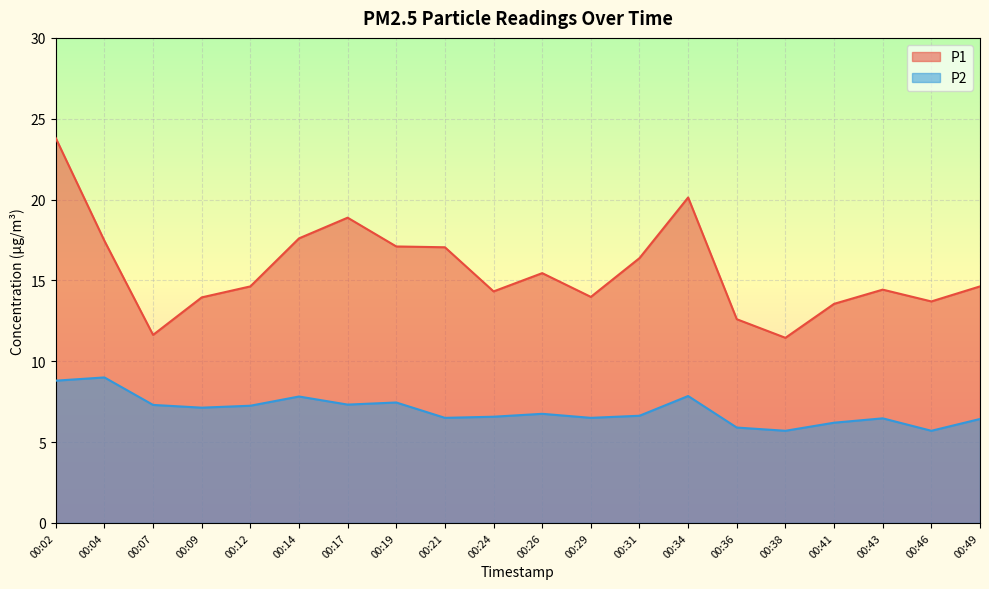

What is the sum of the P1 values at 00:29 and 00:04?

31.4